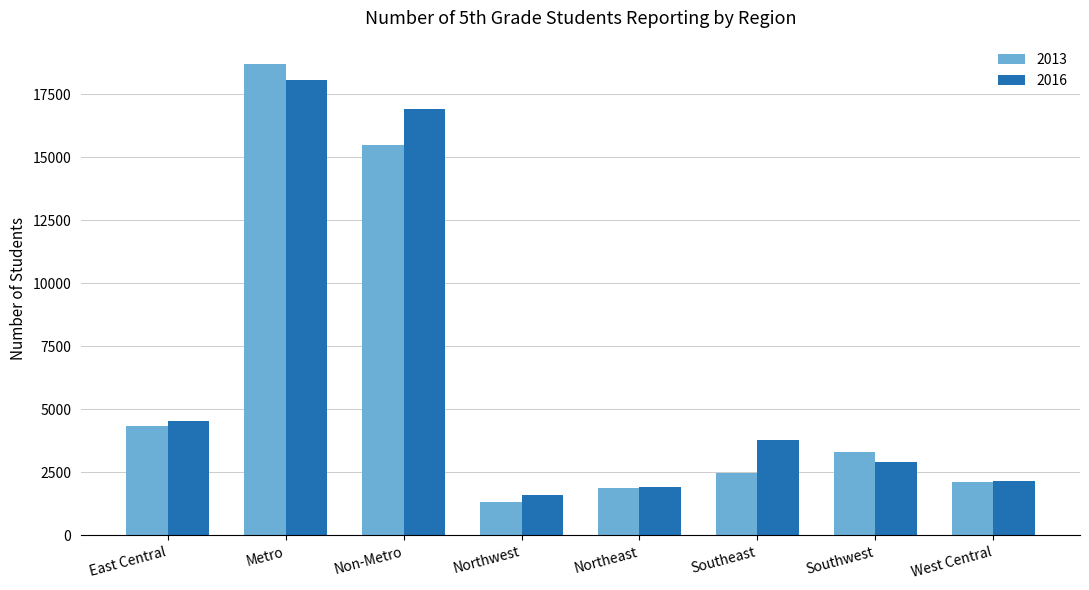

Reading left to right, extract all data points from this chart.

2013: East Central=4361	Metro=18694	Non-Metro=15470	Northwest=1326	Northeast=1877	Southeast=2465	Southwest=3323	West Central=2118
2016: East Central=4550	Metro=18084	Non-Metro=16933	Northwest=1600	Northeast=1937	Southeast=3787	Southwest=2907	West Central=2152